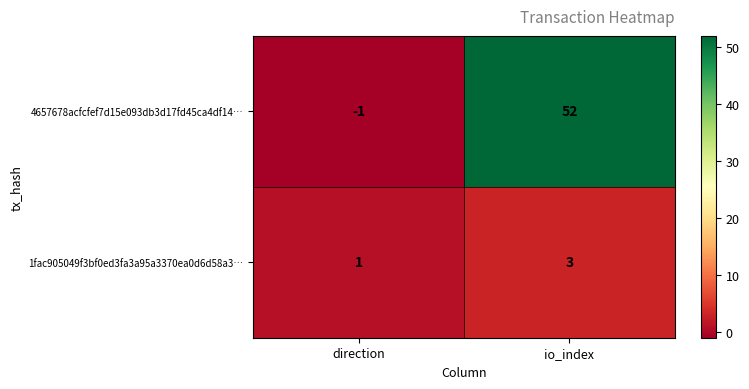

What is the difference between the highest and lowest values at io_index?

49